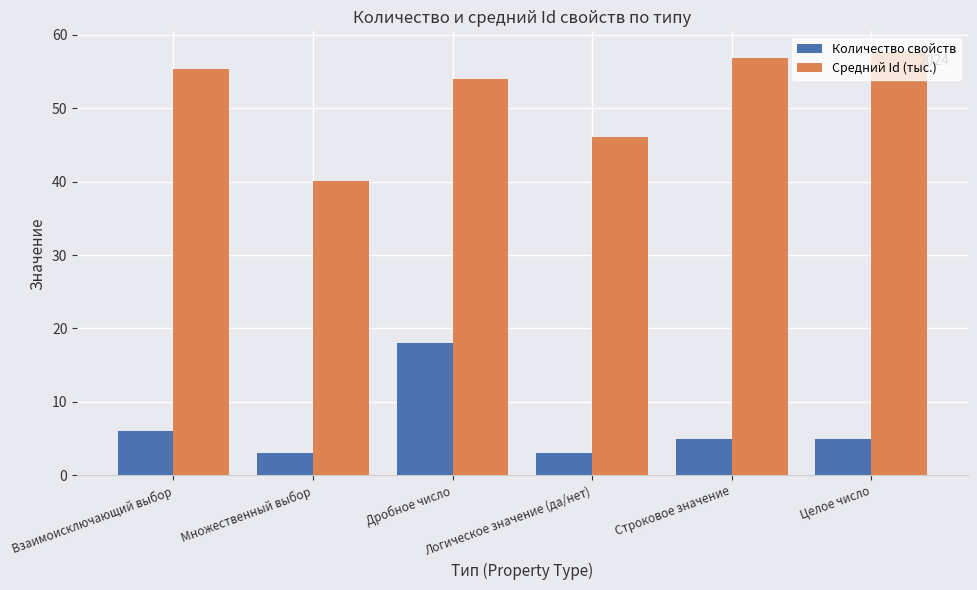

What is the label of the 1st bar from the right?

Целое число